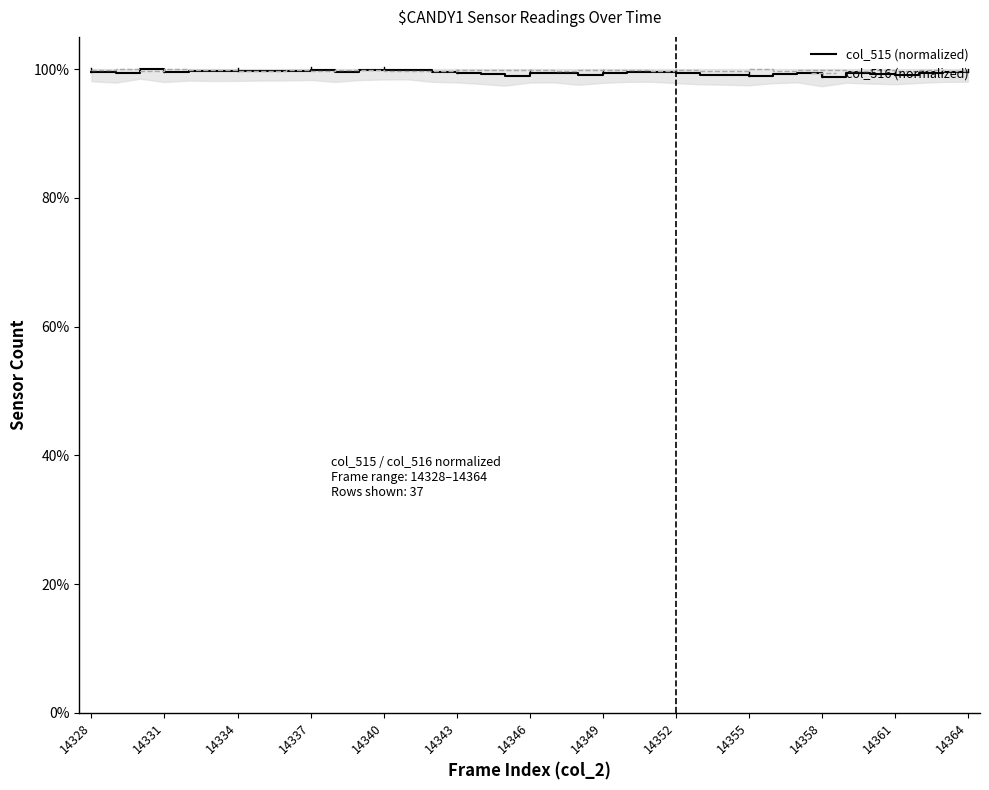

Count the number of data series in this chart.

2